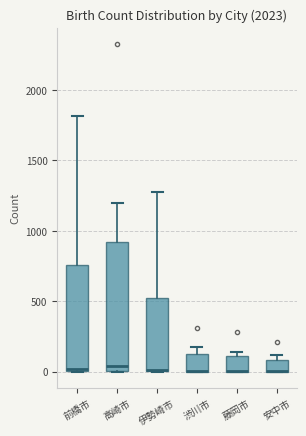

Comparing the boxes themselves (not the whiskers), which one is the tallest?

高崎市